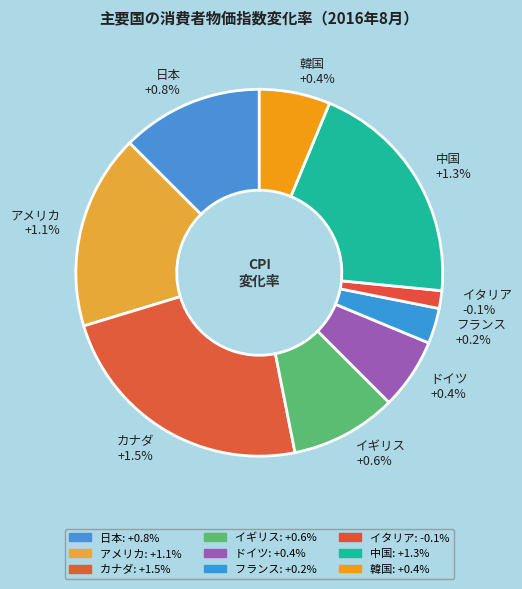

To the nearest percent, what is the difference between the largest and smallest slice percentages?

26%